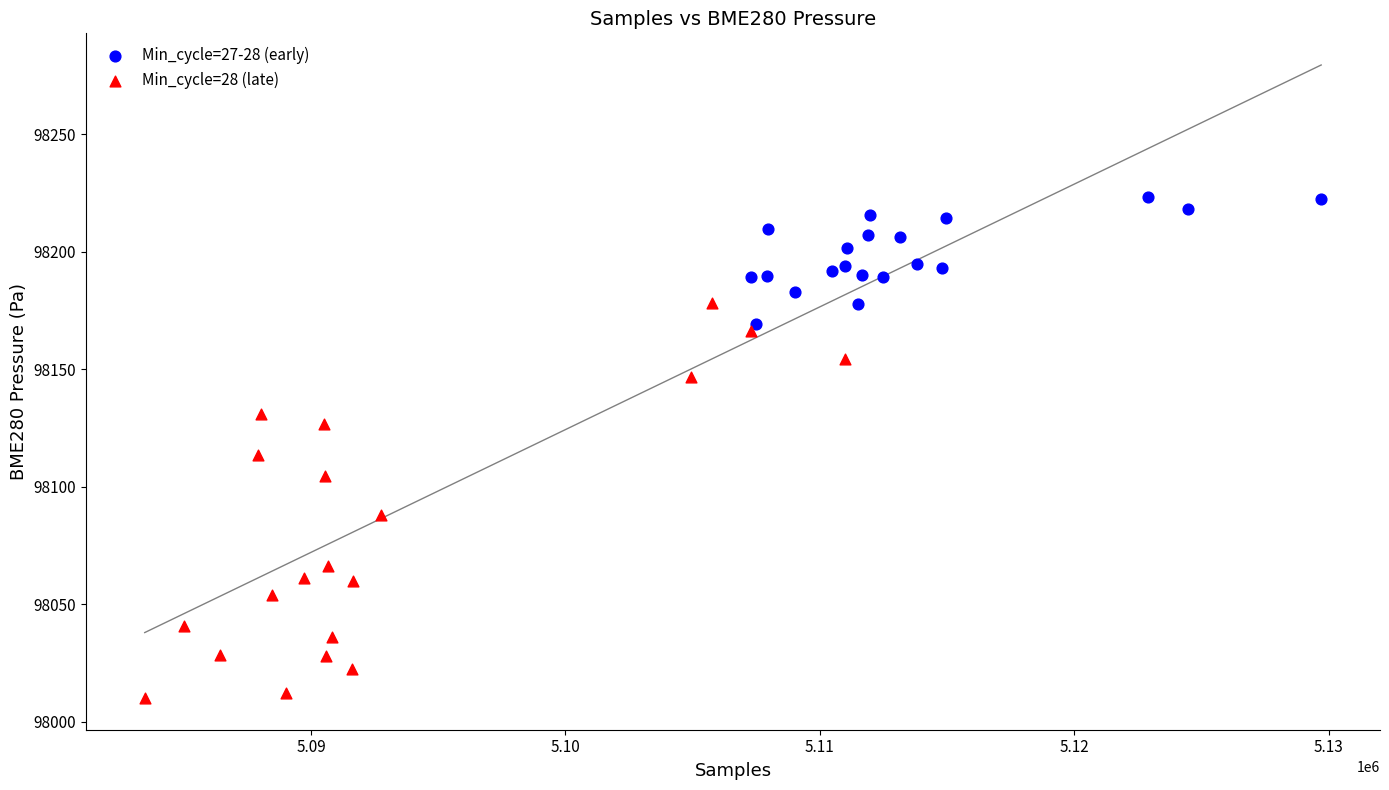

Which series contains the lowest Y value?

Min_cycle=28 (late)